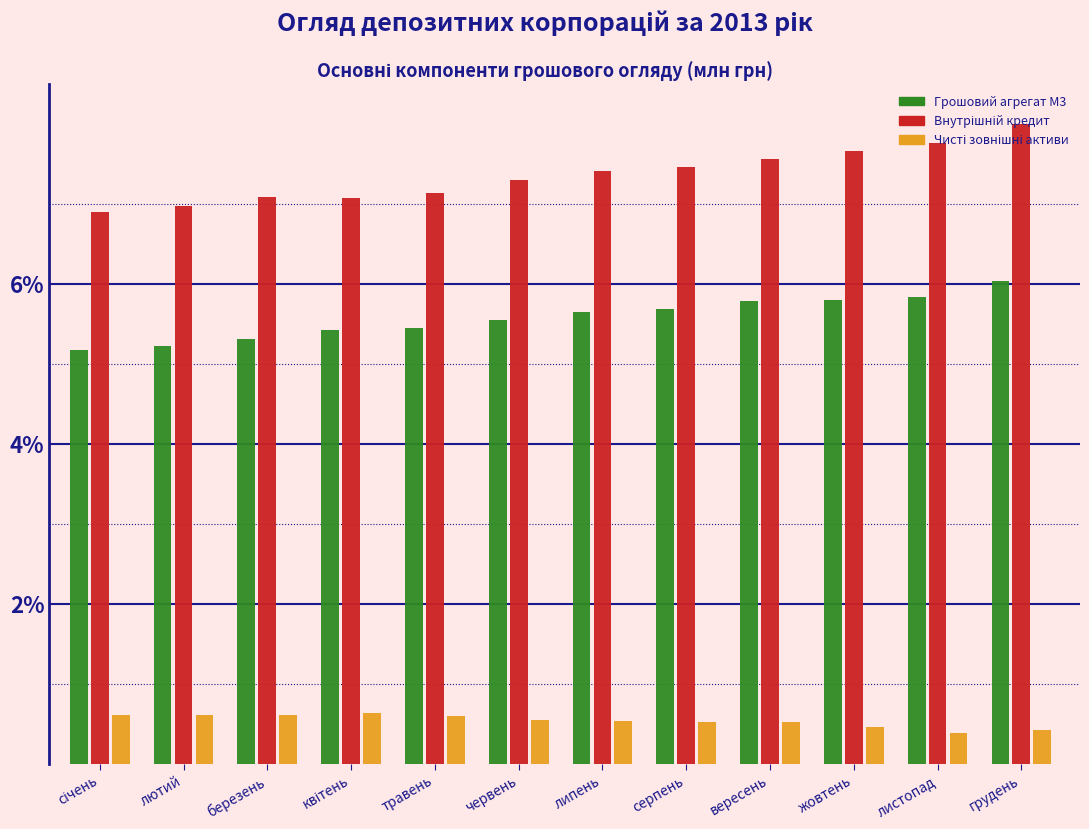

The Грошовий агрегат М3 series shows 7.7 at травень. True or false?

False